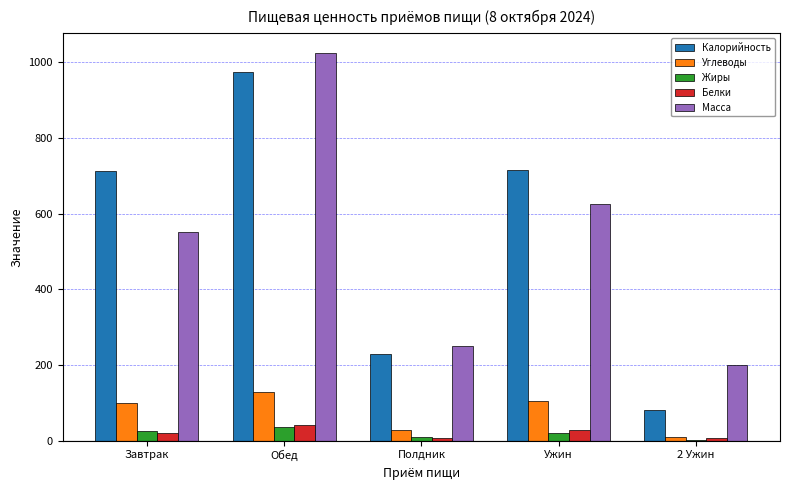

True or false: Белки has a value of 28.8 at Ужин.

True